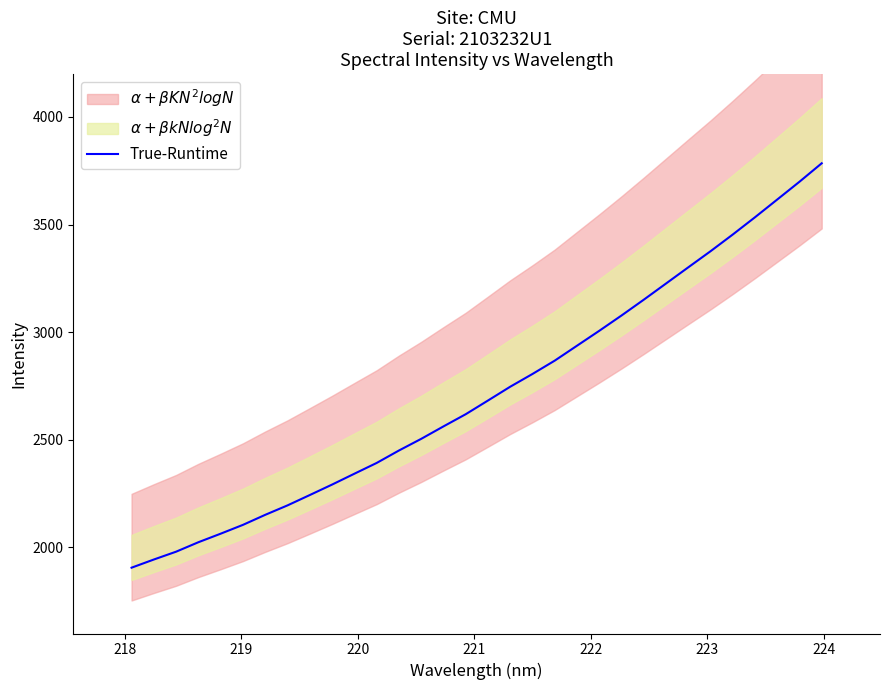

What is the greatest value displayed?

3784.9